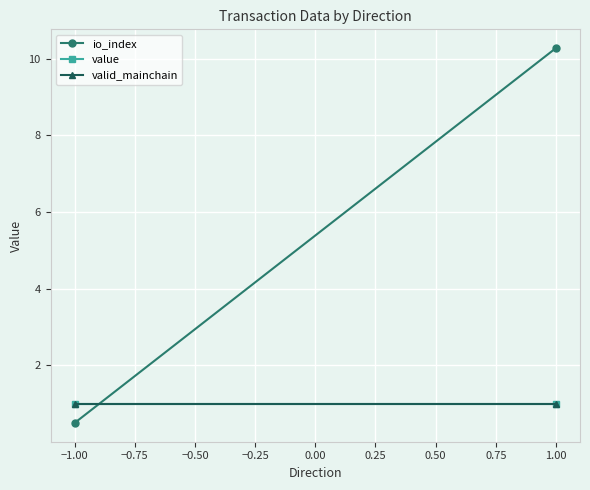

What is the maximum value shown in the chart?

10.3